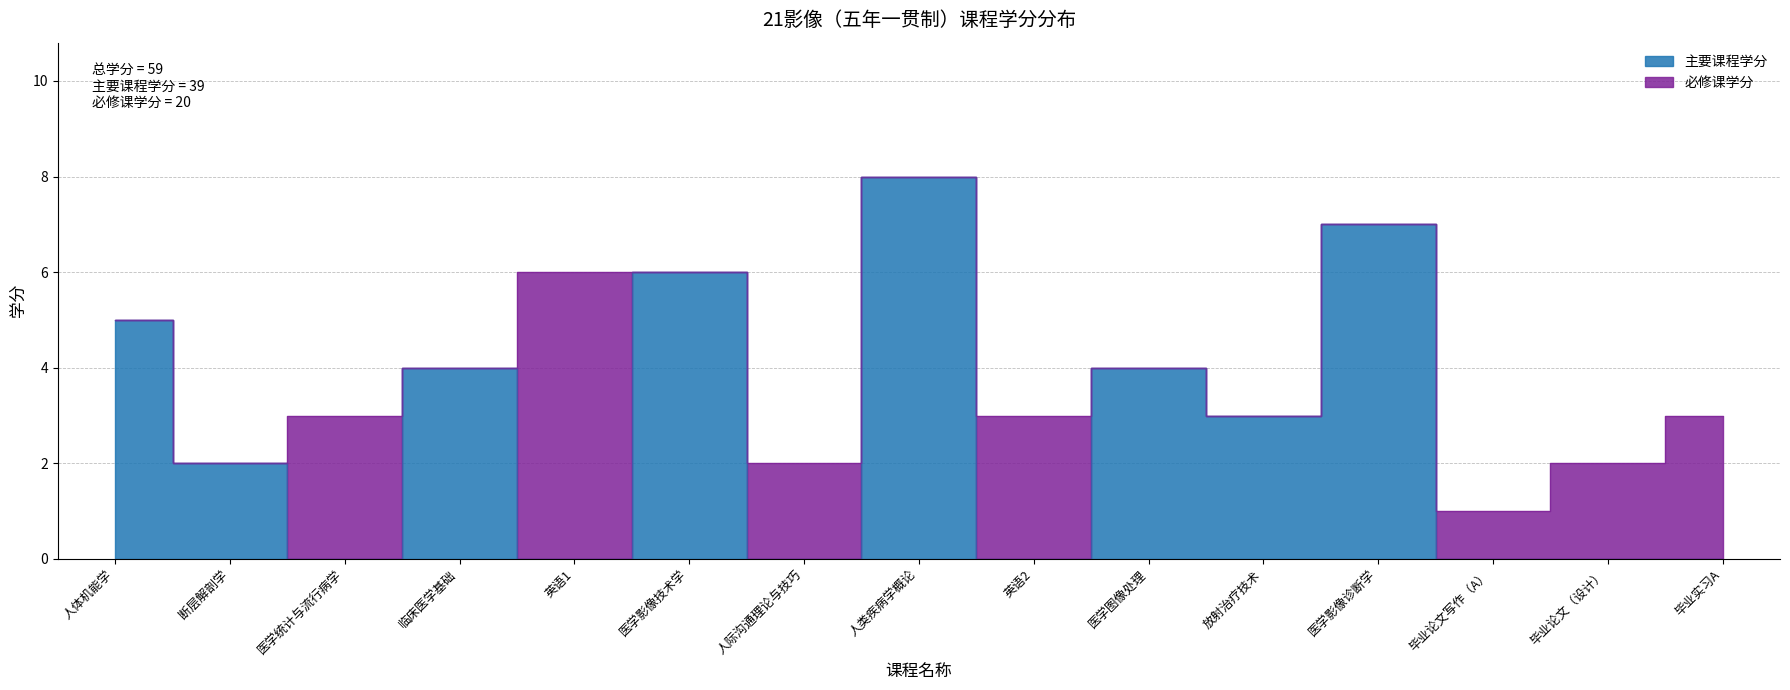

Count the number of values greater than 2.

7